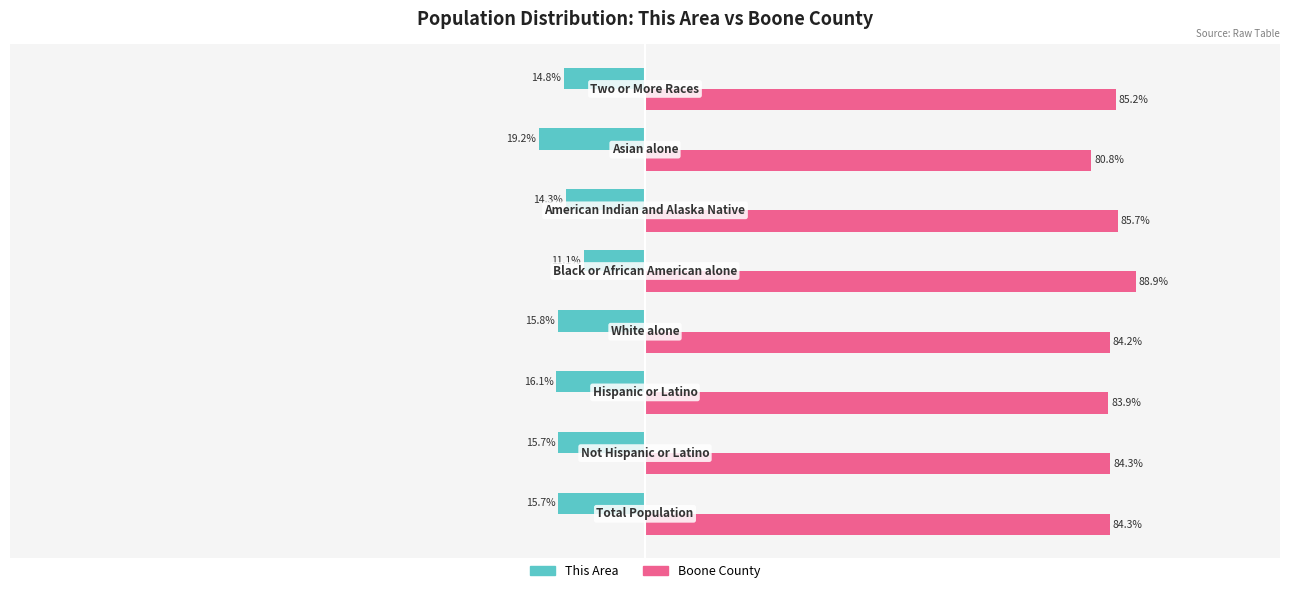

Which series has the largest total across all categories?

Boone County